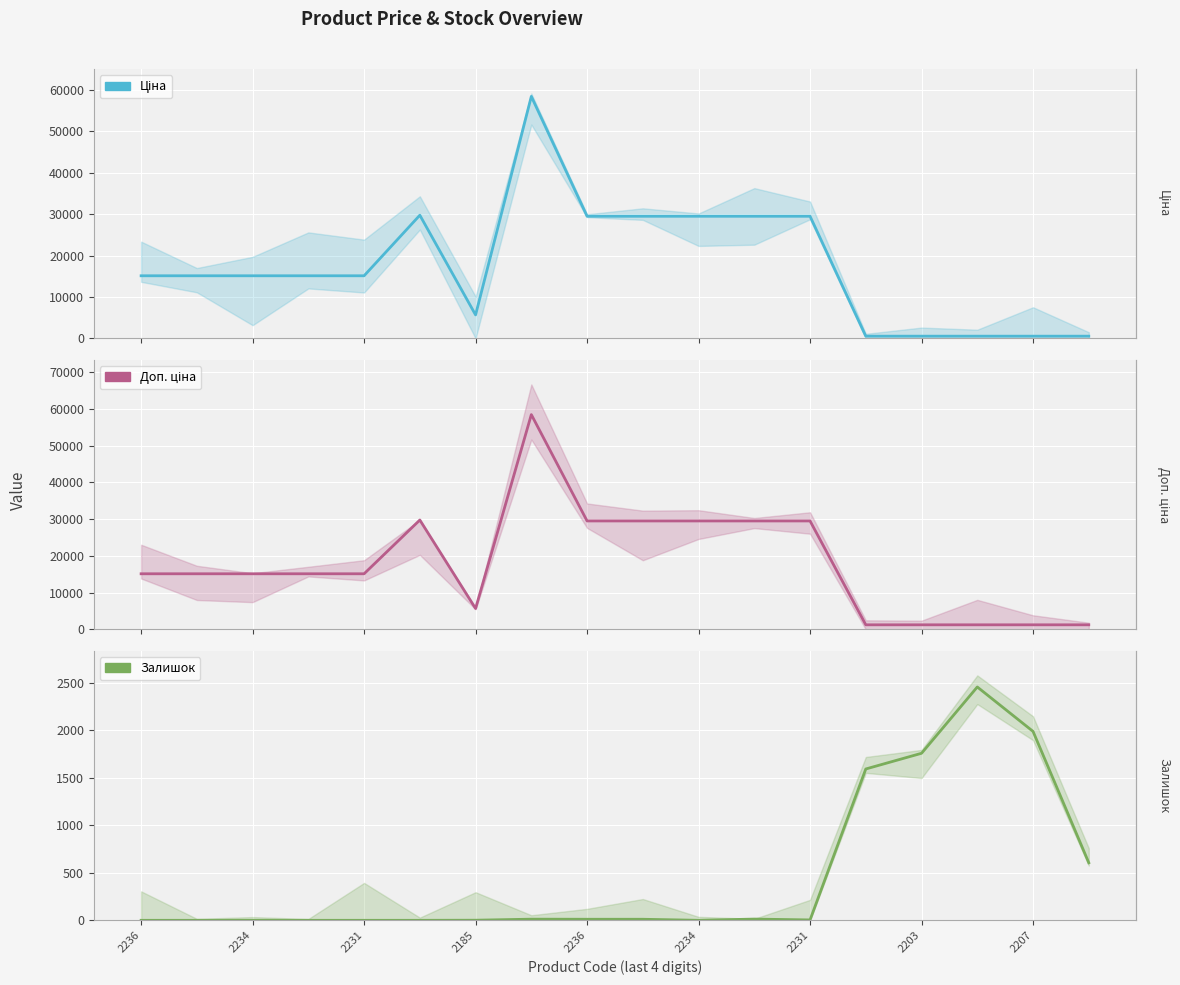

How many values in the Доп. ціна series are below 15120?

6